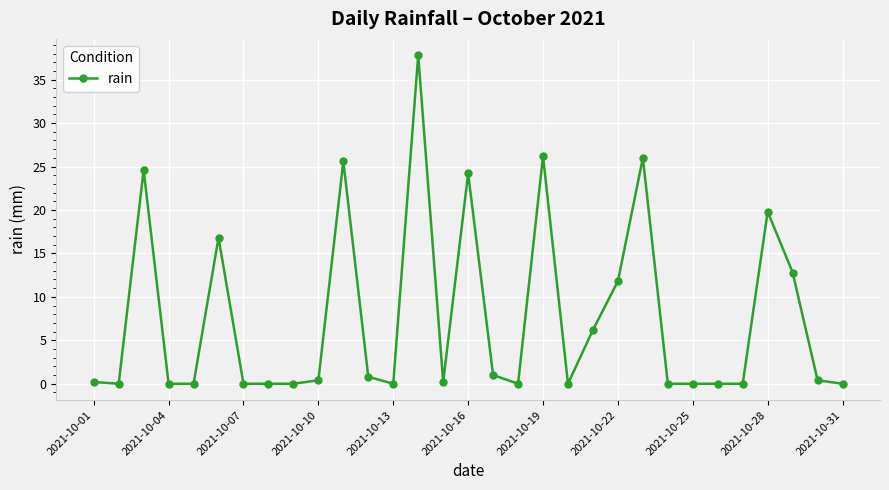

What is the greatest value displayed?

37.8